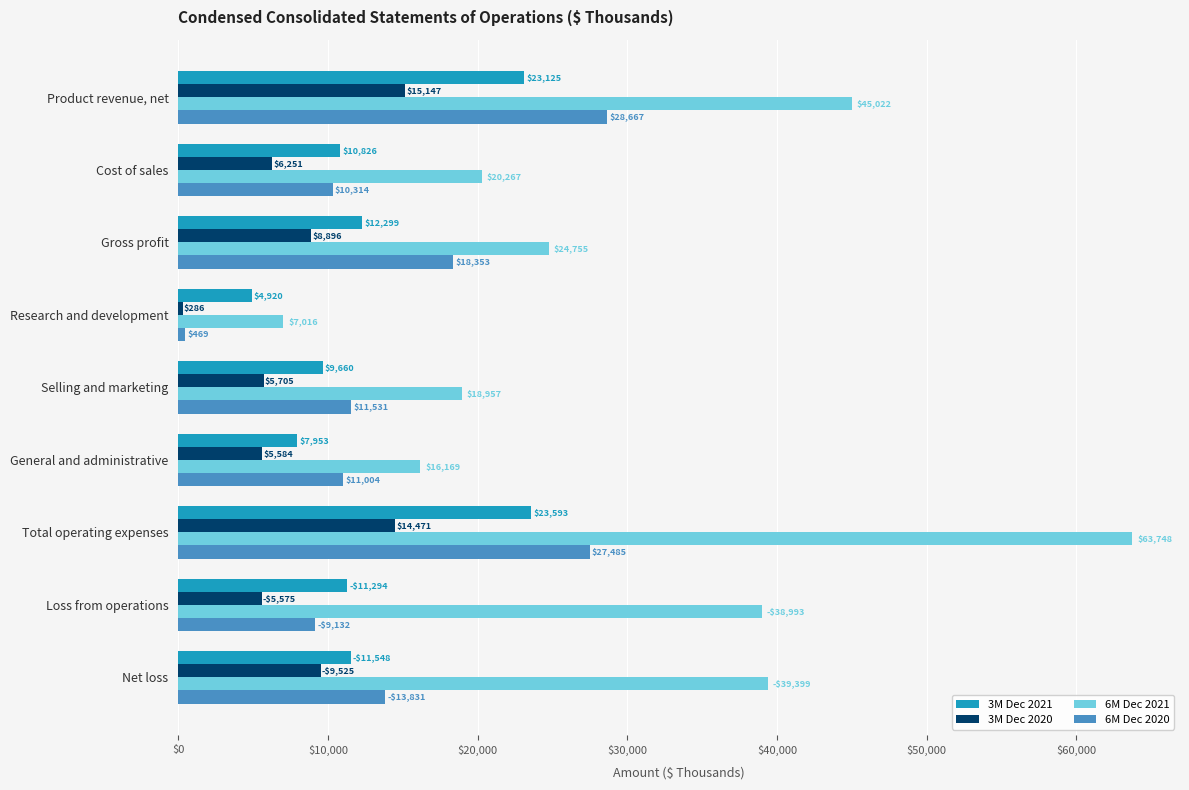

Which series has the largest range (max minus min)?

6M Dec 2021